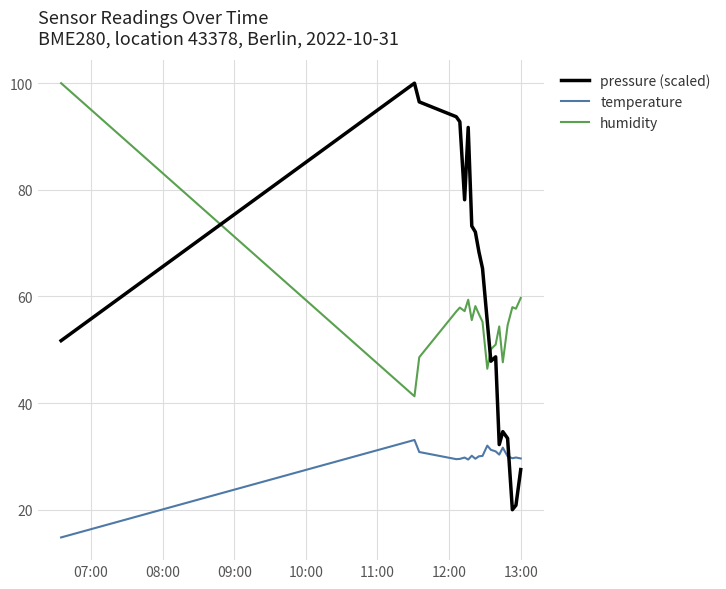

What is the average value of the humidity series?

56.3